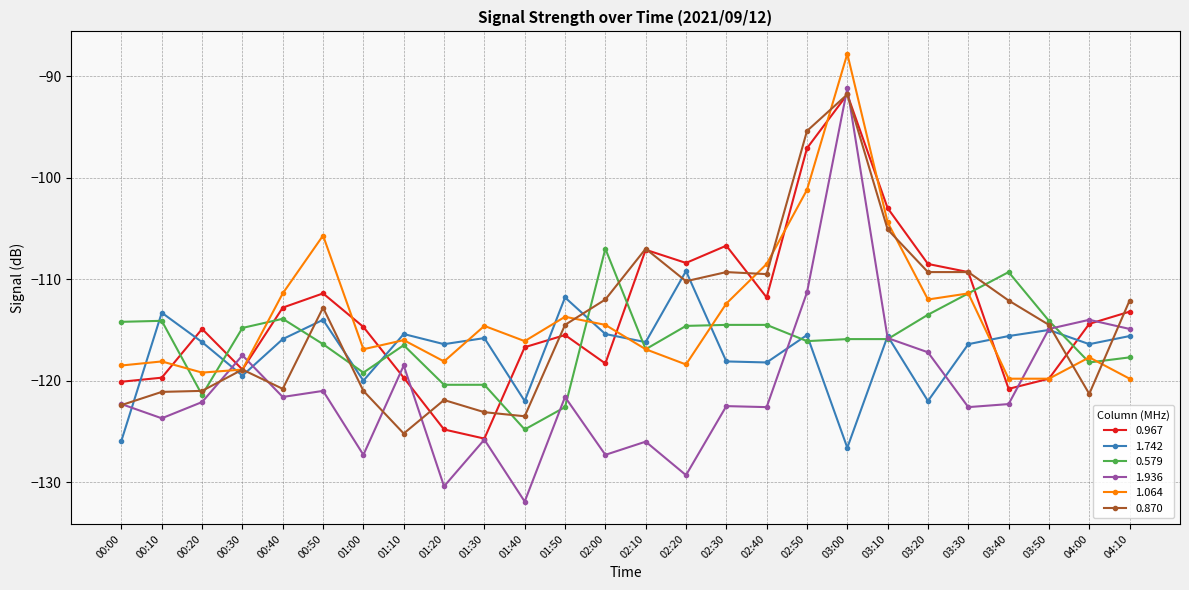

Which series has the widest spread of values?

1.936